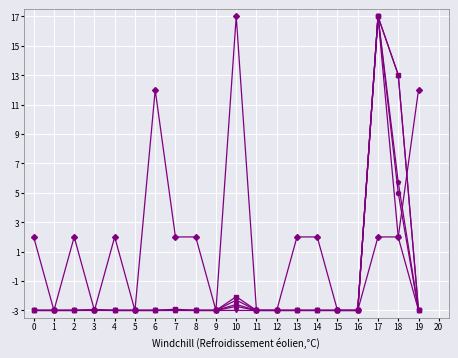

What is the total value across all series at 8?

-13.0